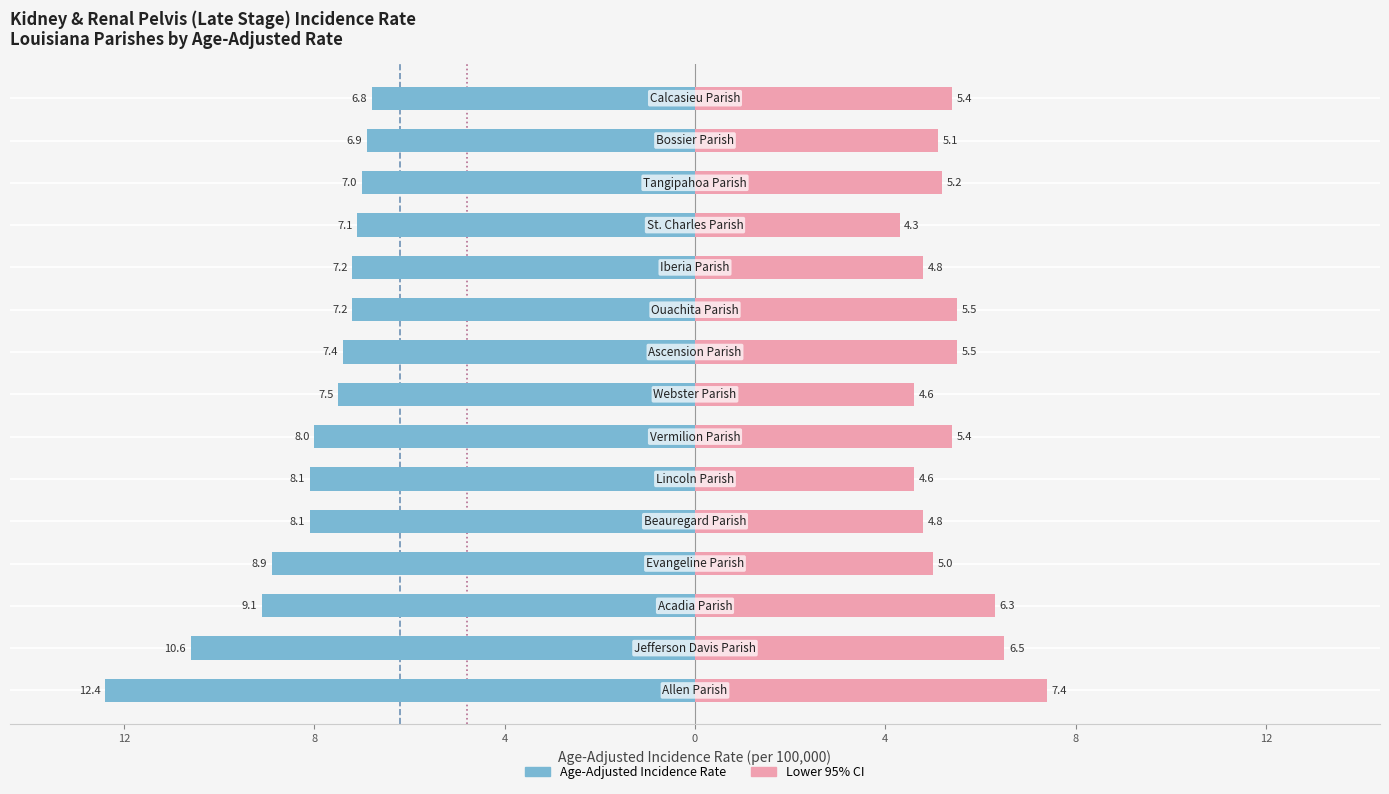

The value of Lower 95% CI at Iberia Parish is 8.2. True or false?

False